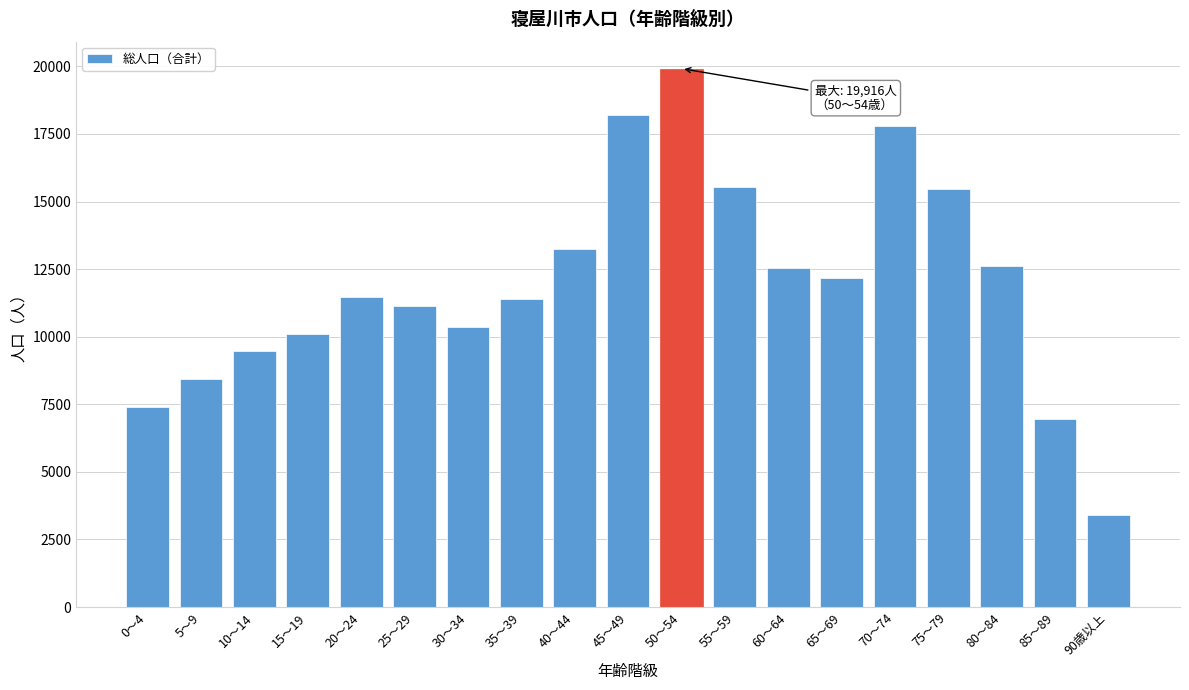

What is the change in value from 55～59 to 60～64?

-3012